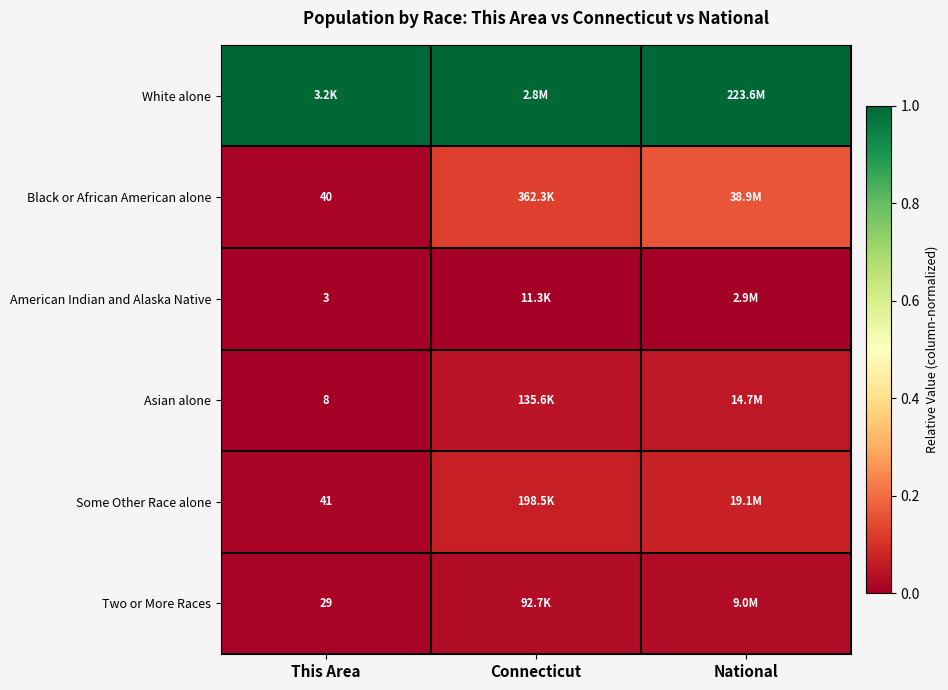

Is it true that Two or More Races equals 0.0 at This Area?

False